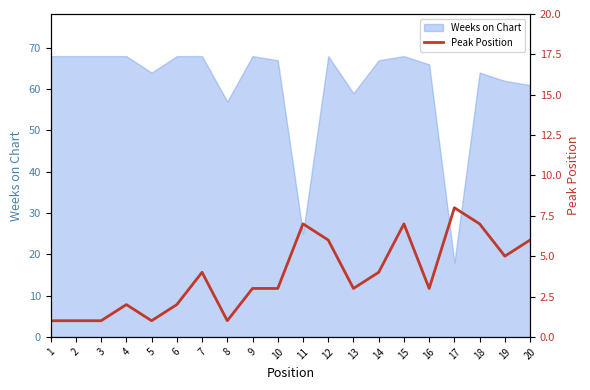

Reading left to right, what are all the values shown in this chart?

1=1	2=1	3=1	4=2	5=1	6=2	7=4	8=1	9=3	10=3	11=7	12=6	13=3	14=4	15=7	16=3	17=8	18=7	19=5	20=6